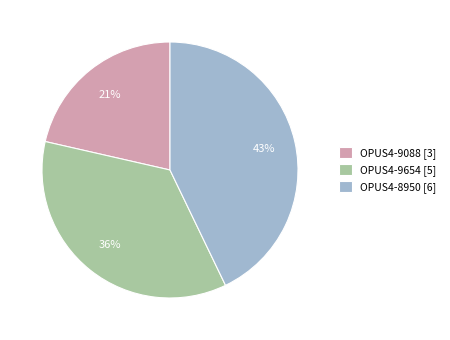

To the nearest percent, what is the combined percentage of OPUS4-8950 and OPUS4-9088?

64%